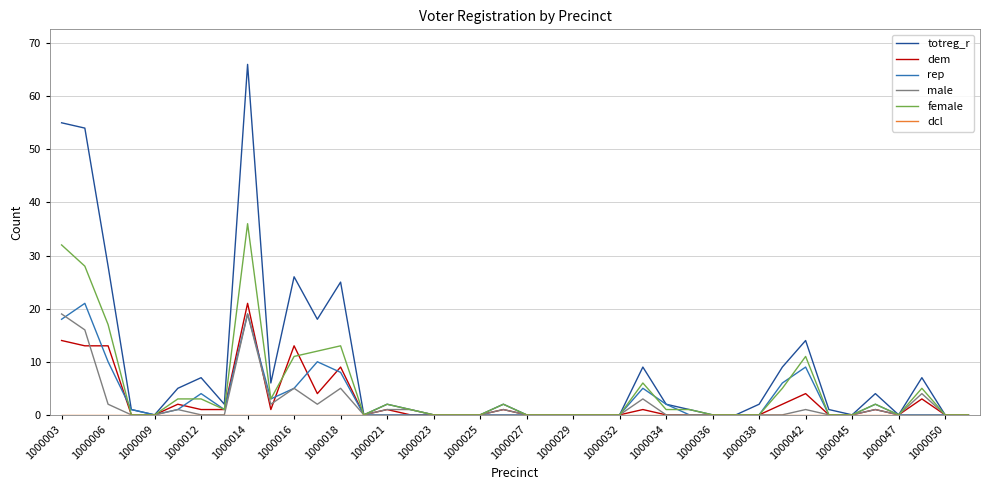

Which series has the largest total across all categories?

totreg_r